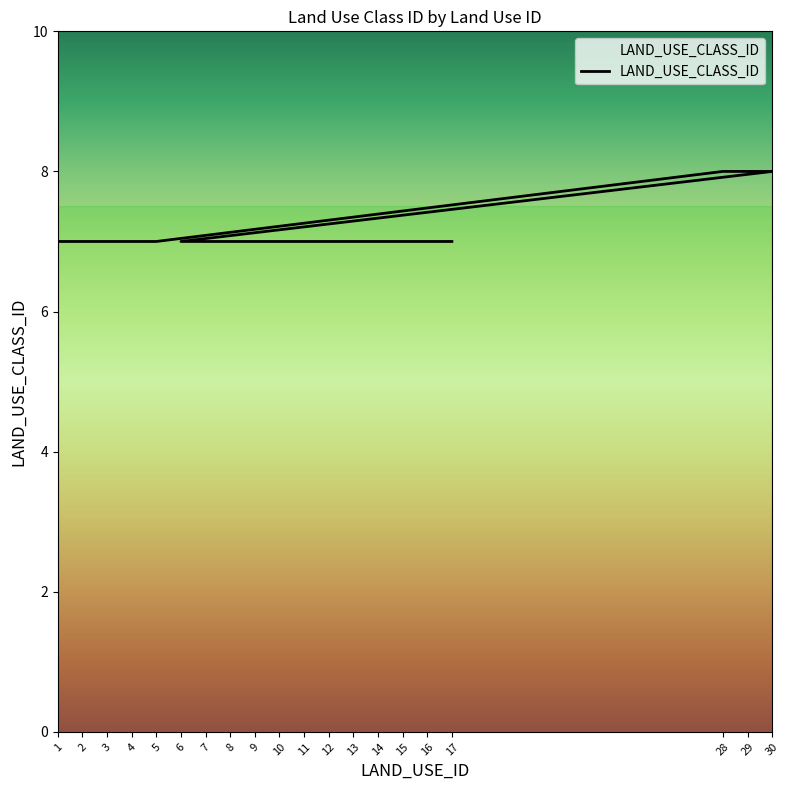

Between 10 and 28, which is larger?

28